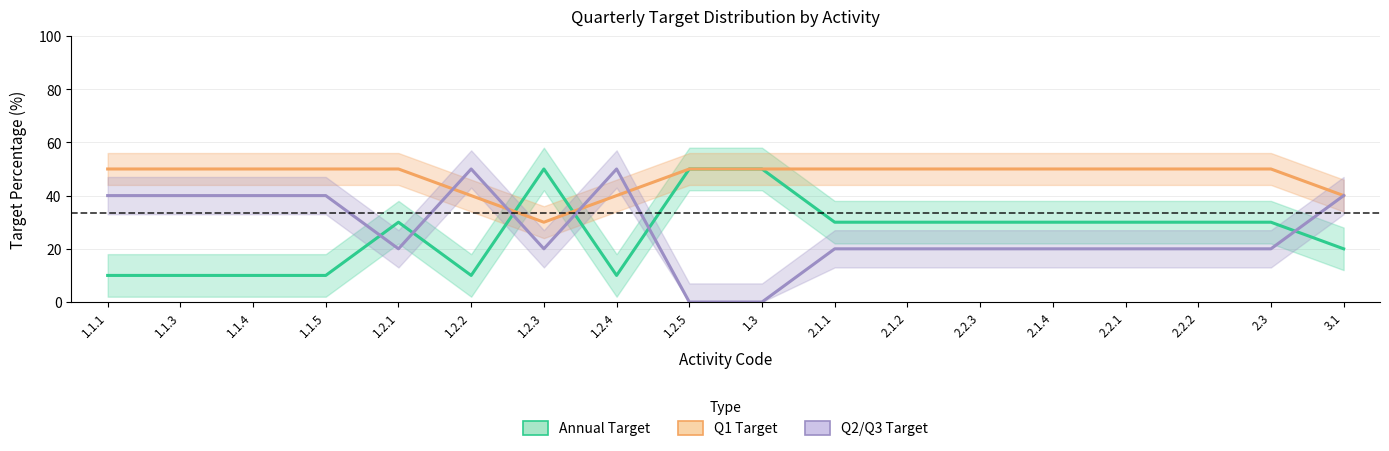

What position from the left is 2.1.1?

11